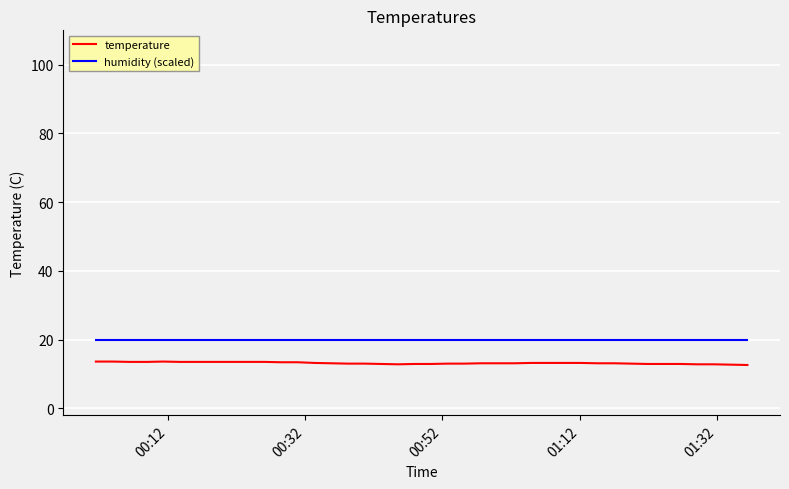

What is the minimum value for humidity (scaled)?

20.0